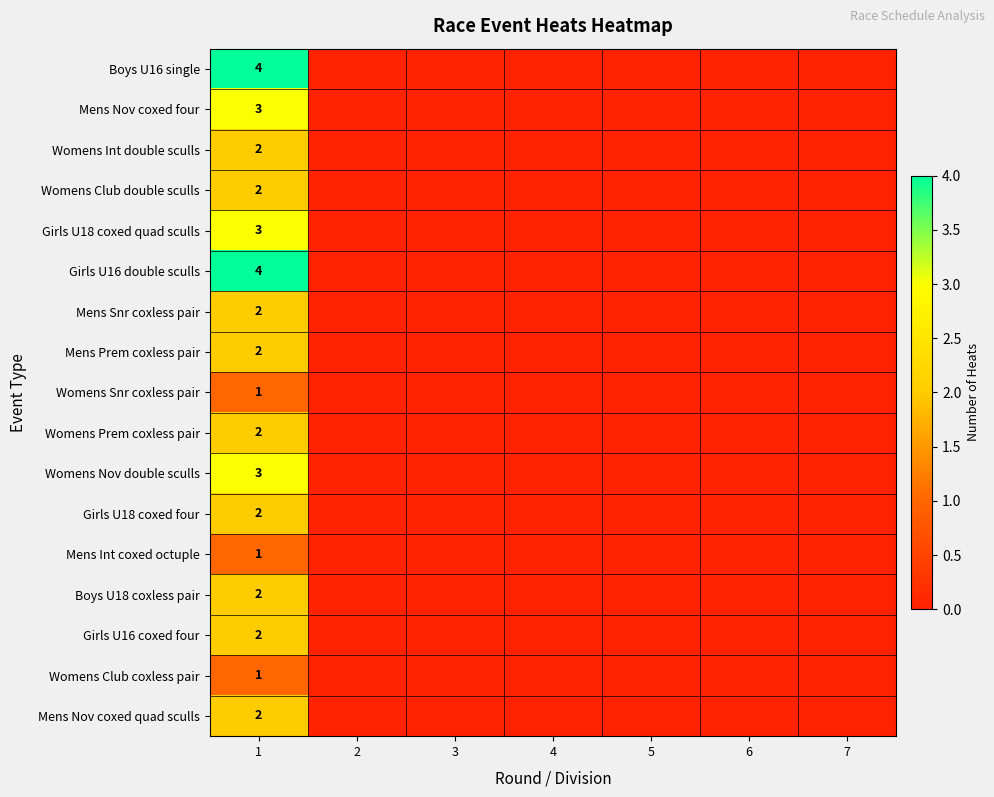

Is it true that Mens Nov coxed four equals 3 at 1?

True